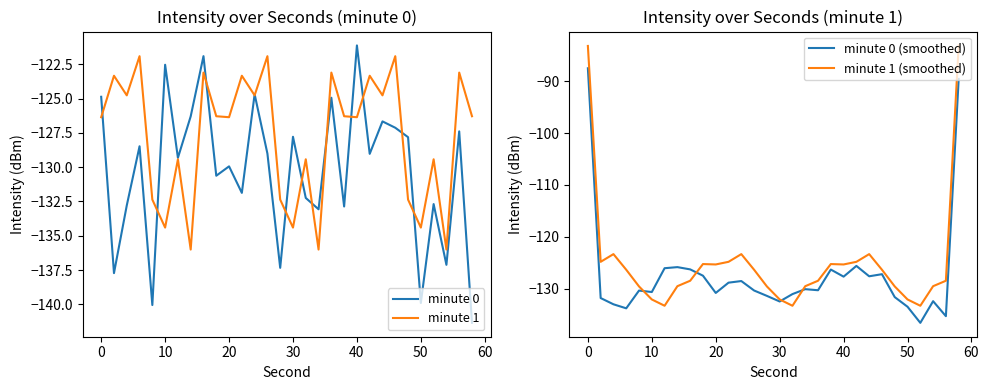

What is the average value of the minute 0 series?

-130.3